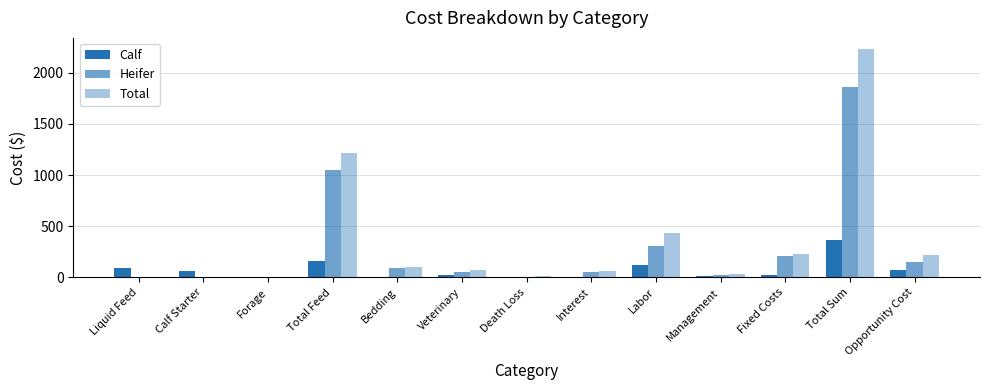

At Calf Starter, list the series in order from smallest to largest.

Heifer, Total, Calf